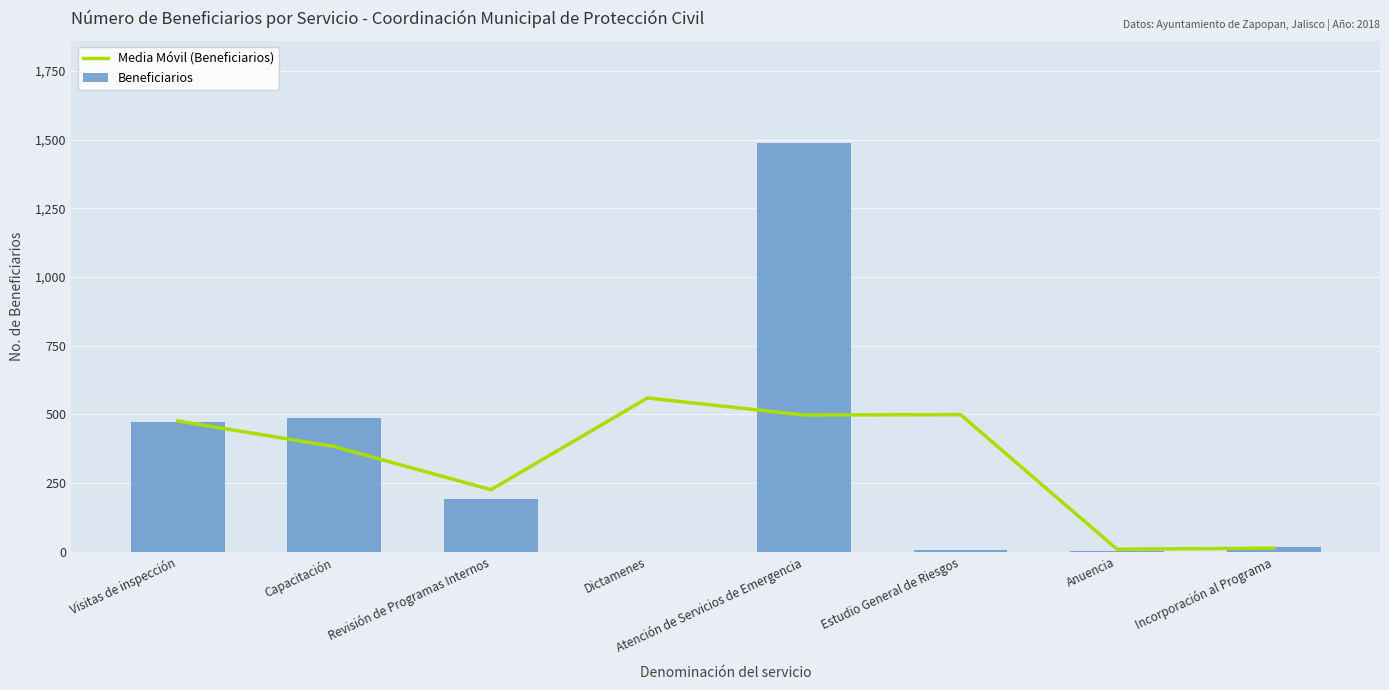

What are all the series names shown in the legend?

Media Móvil (Beneficiarios), Beneficiarios